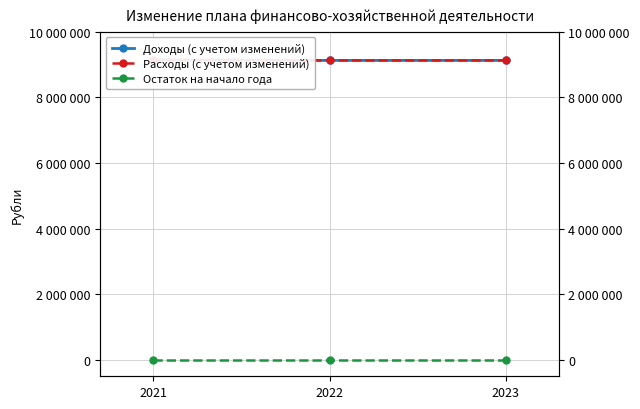

What is the sum of the Доходы (с учетом изменений) values at 2021 and 2023?

18260200